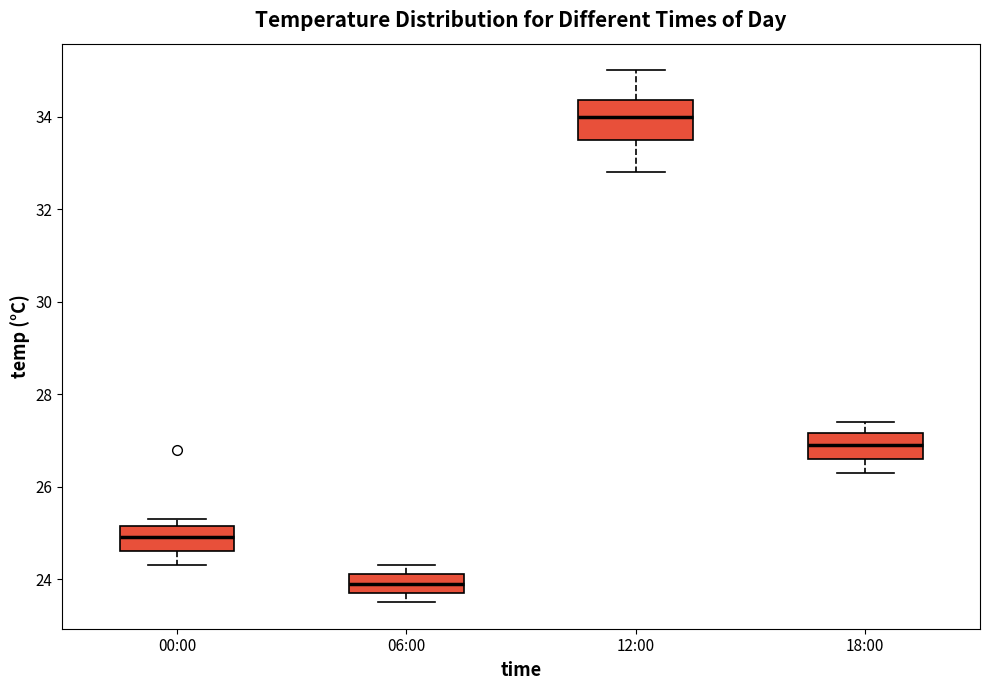

Where does the upper whisker of the box for 18:00 end on the y-axis? The values are not printed on the chart, so give them approximately, as read against the axis.

27.4